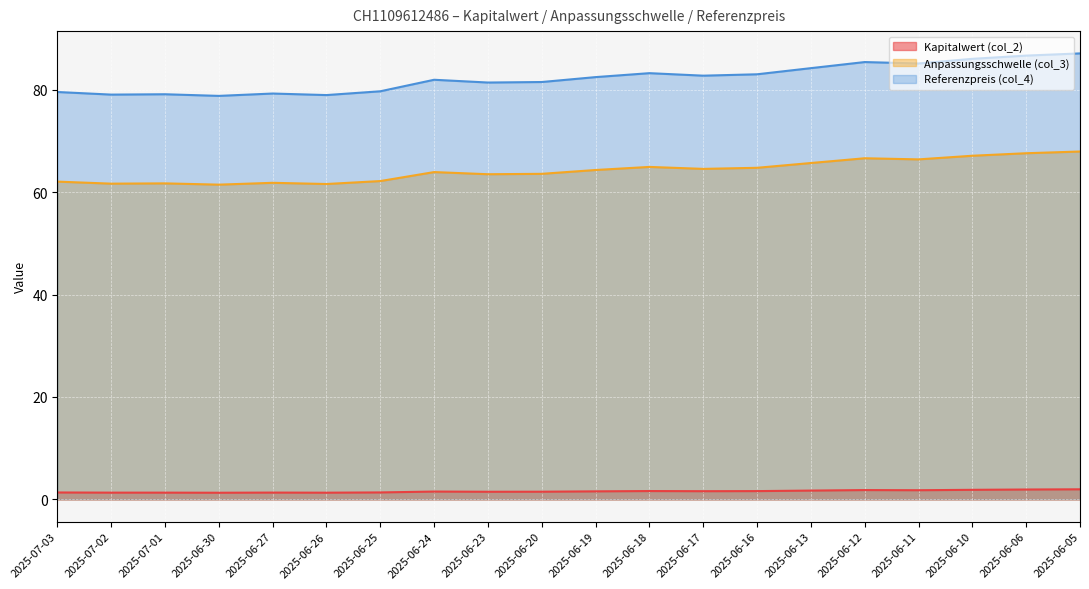

True or false: Referenzpreis (col_4) and Kapitalwert (col_2) cross at least once.

False